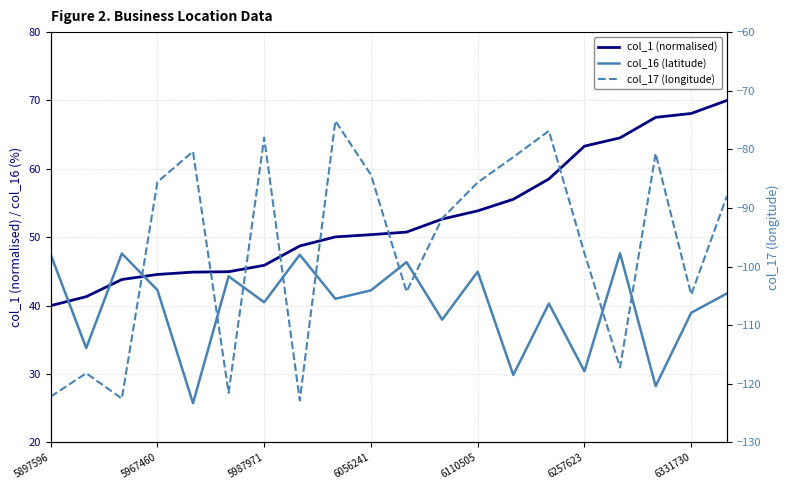

Between 5967460 and 6056241, which is larger?

6056241